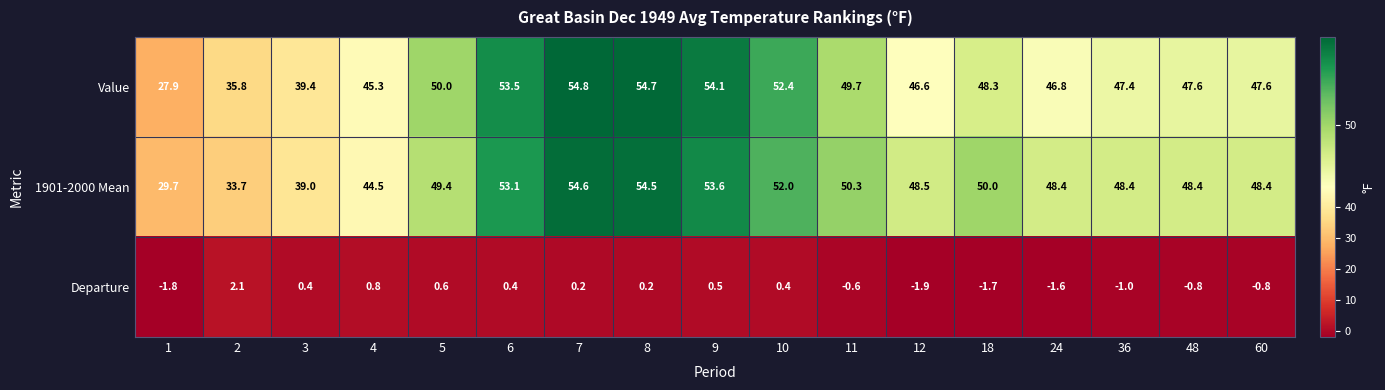

Where does the 1901-2000 Mean series first go above 48?

5